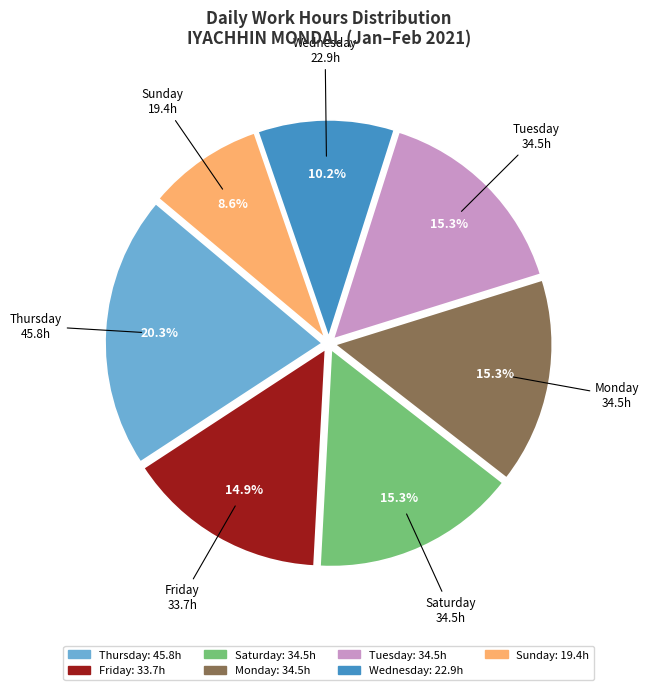

How many slices are in this pie chart?

7